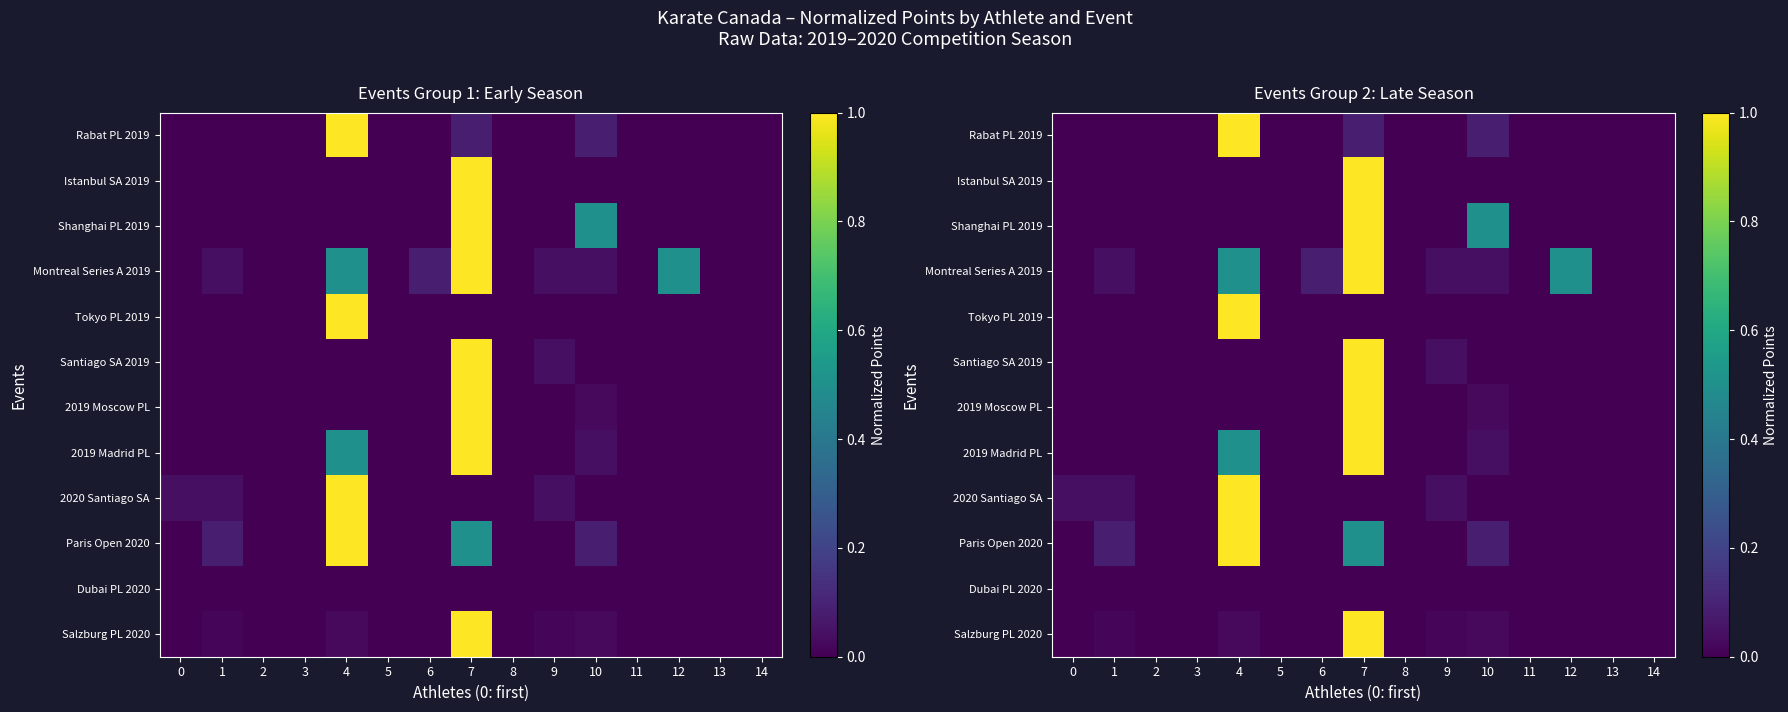

What is the average value of the row_4 series?

0.1